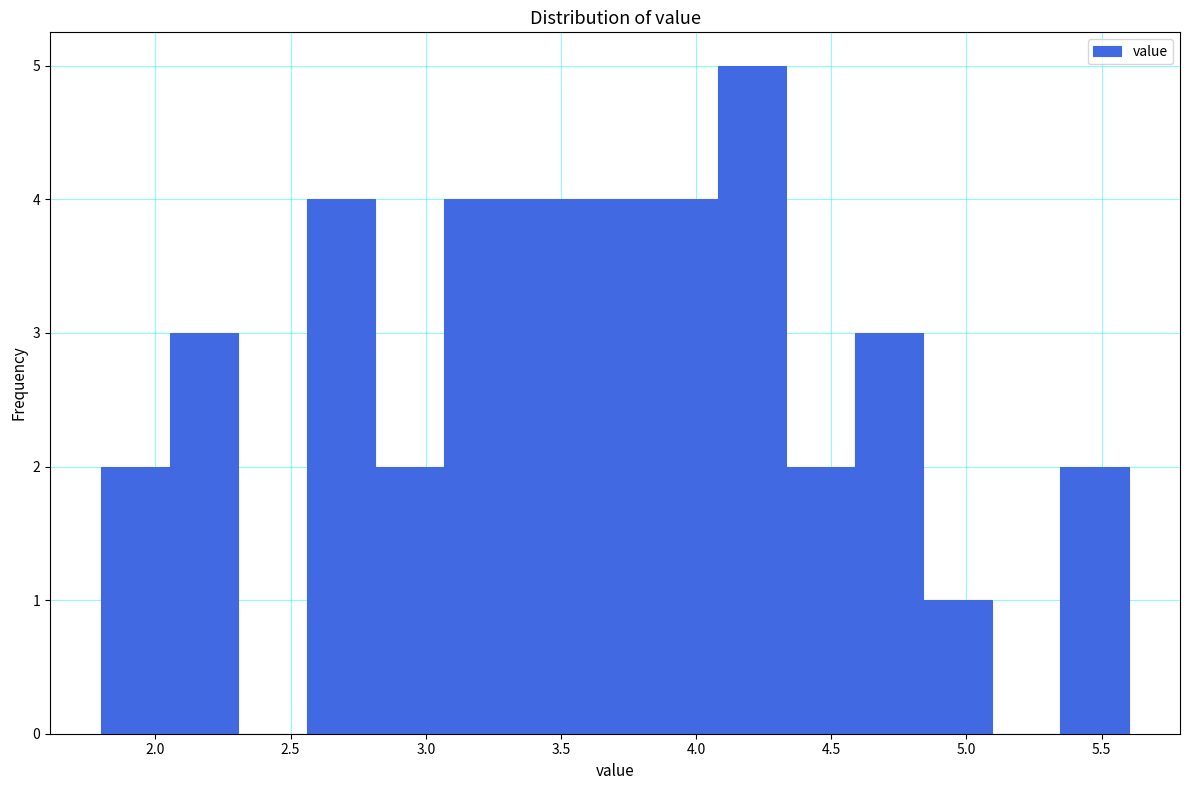

Over which range of the x-axis is the bar tallest?

4.10 to 4.35